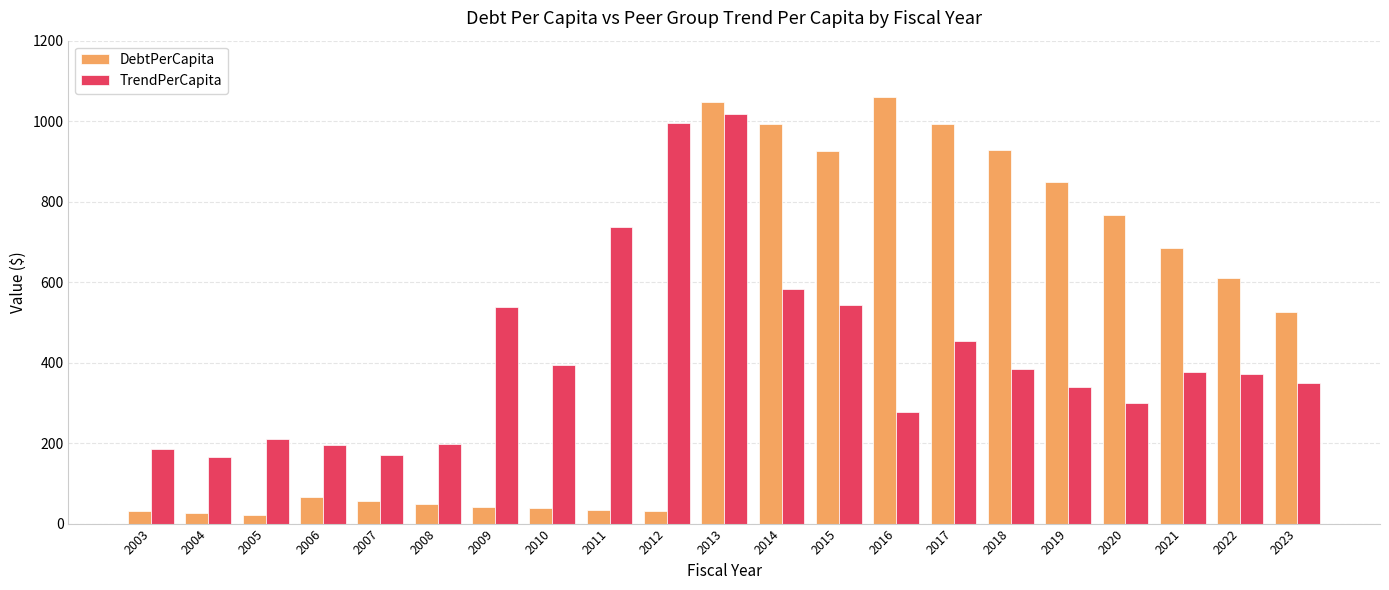

At how many categories does at least one series exceed 661?

11